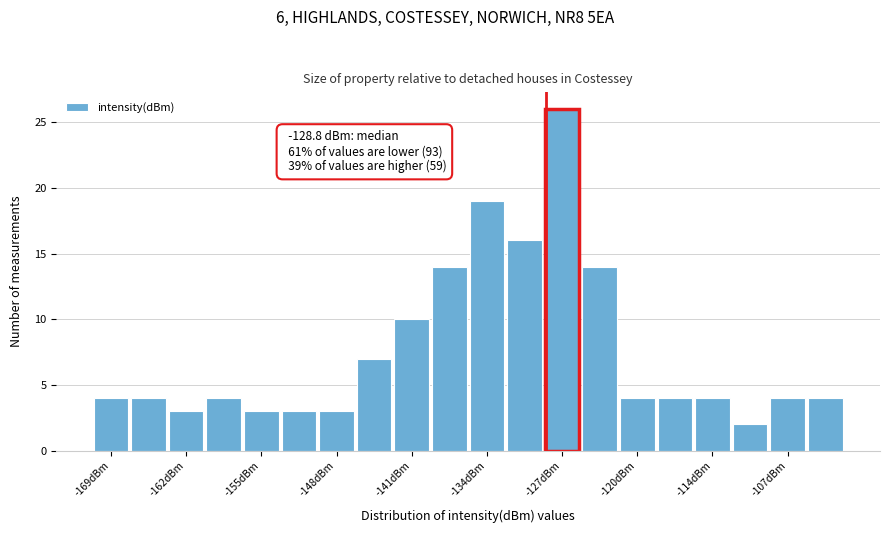

Around what value on the x-axis is the tallest bar? Give the approximate position of its centre, as read against the axis.

-127